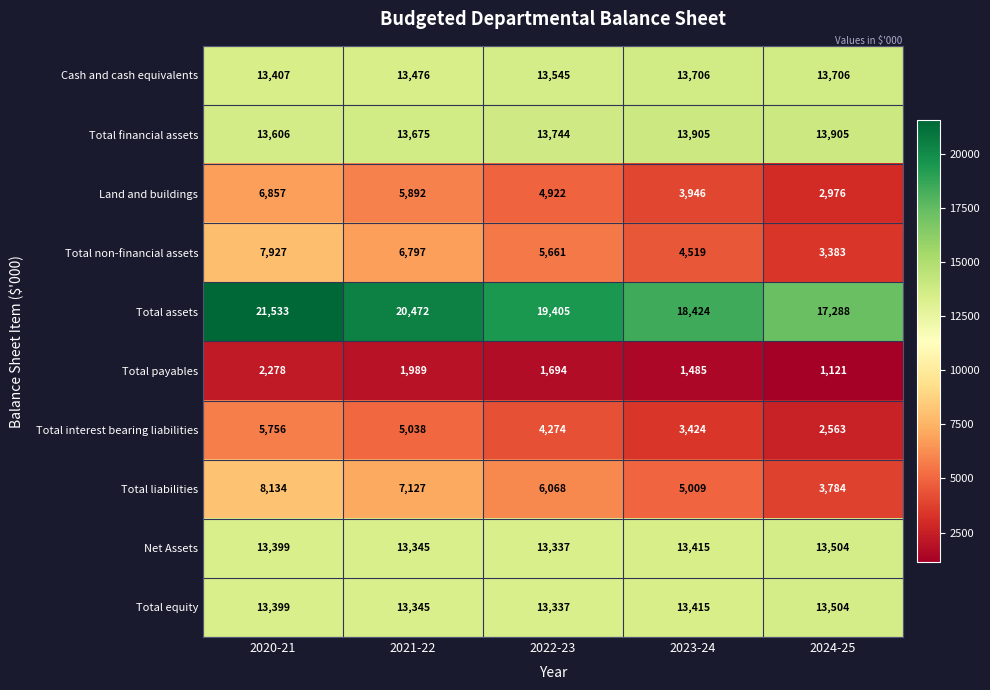

How many data points does each series have?

5